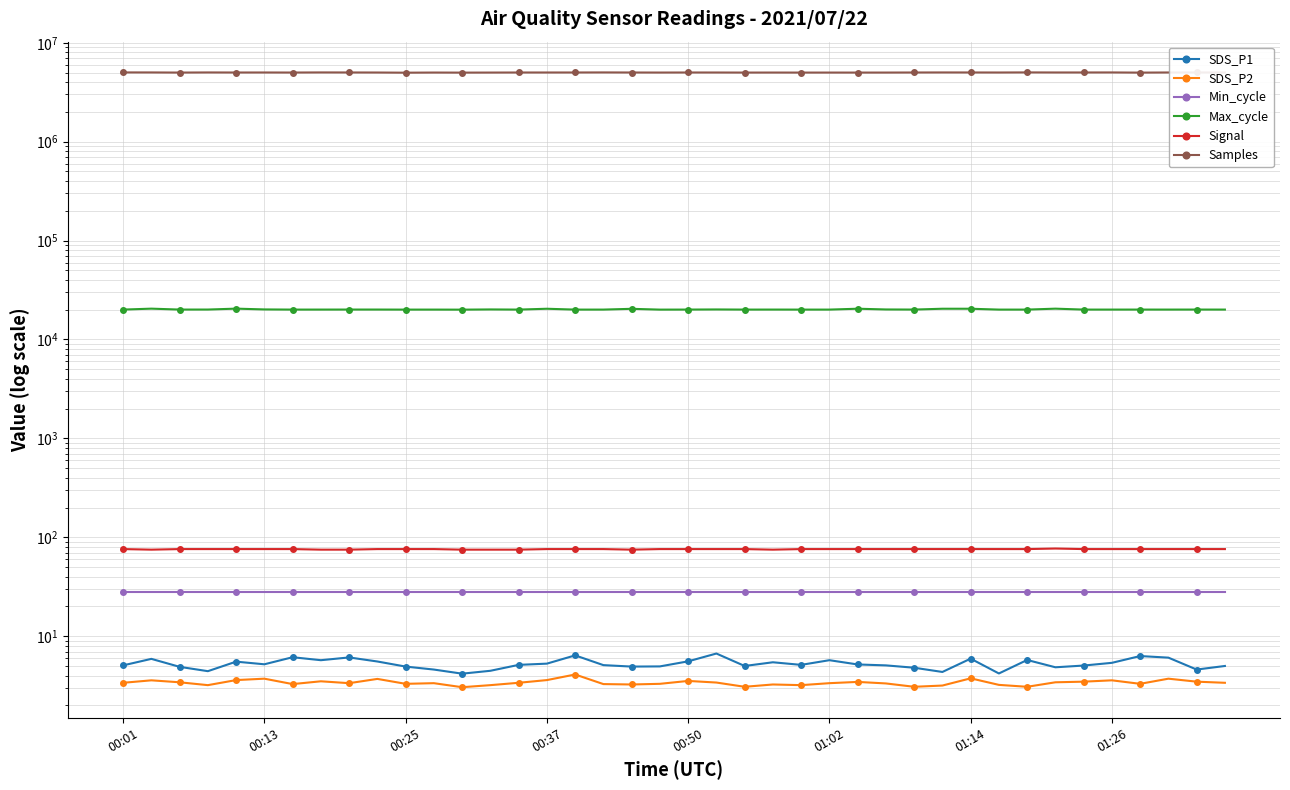

At which category does the chart reach its peak across all series?

32